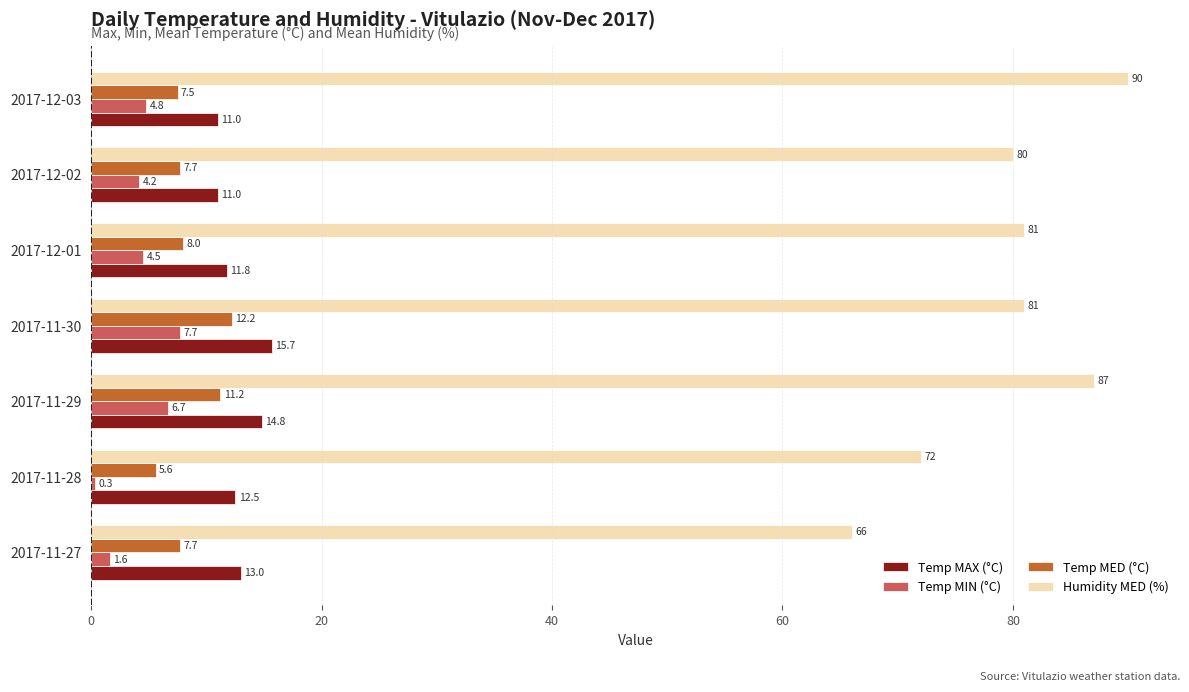

Is it true that Temp MIN (°C) equals 1.6 at 2017-11-27?

True